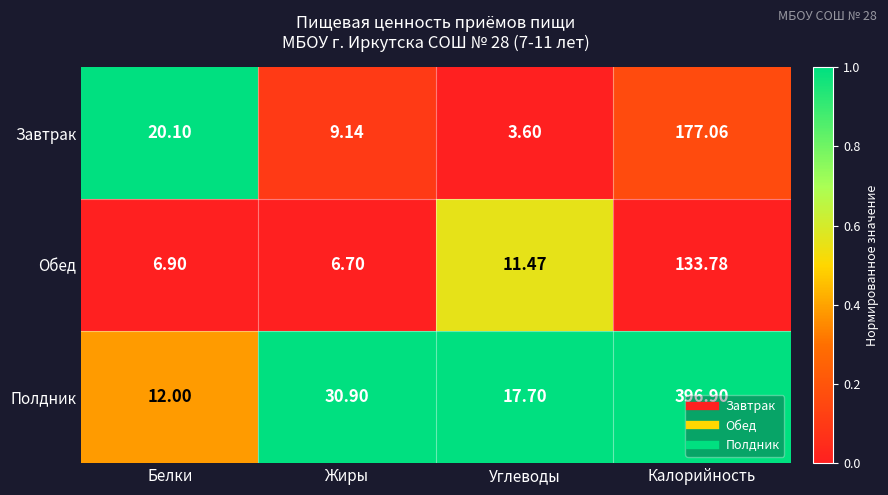

At Белки, list the series in order from smallest to largest.

Обед, Полдник, Завтрак